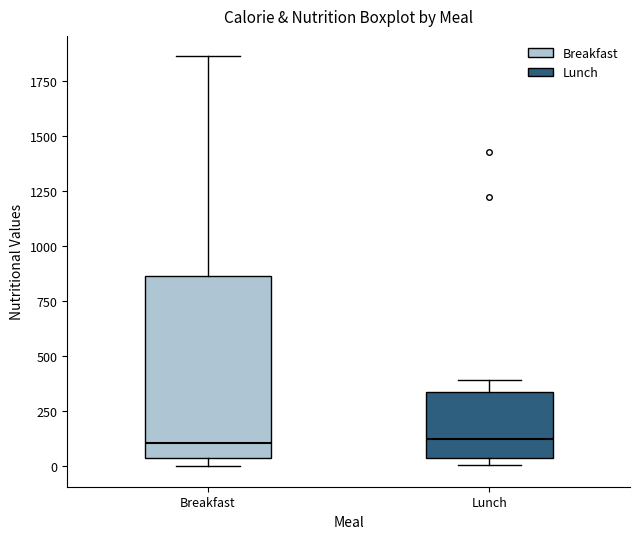

Where does the median line of the box for Breakfast sit on the y-axis? The values are not printed on the chart, so give them approximately, as read against the axis.

100